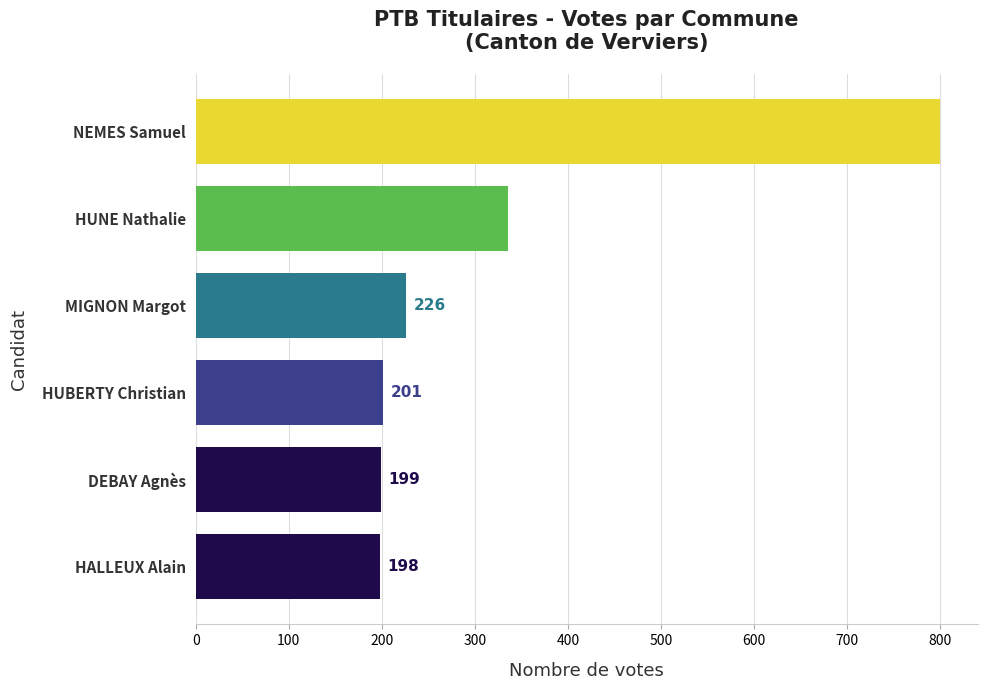

At which label is the value closest to 499?

HUNE Nathalie